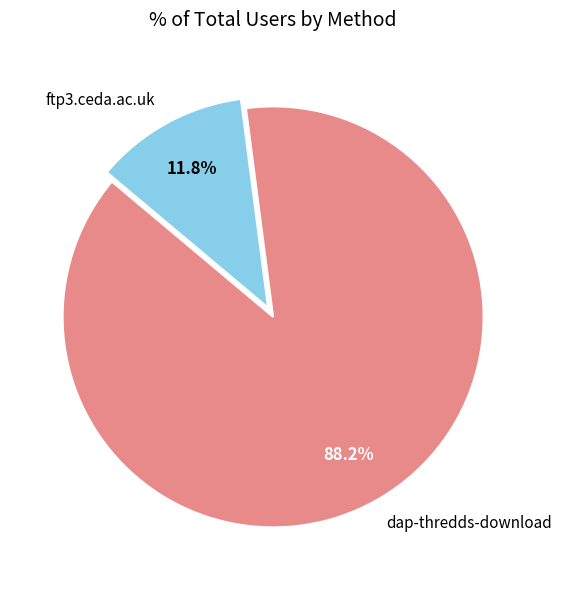

To the nearest percent, what portion does ftp3.ceda.ac.uk represent?

12%